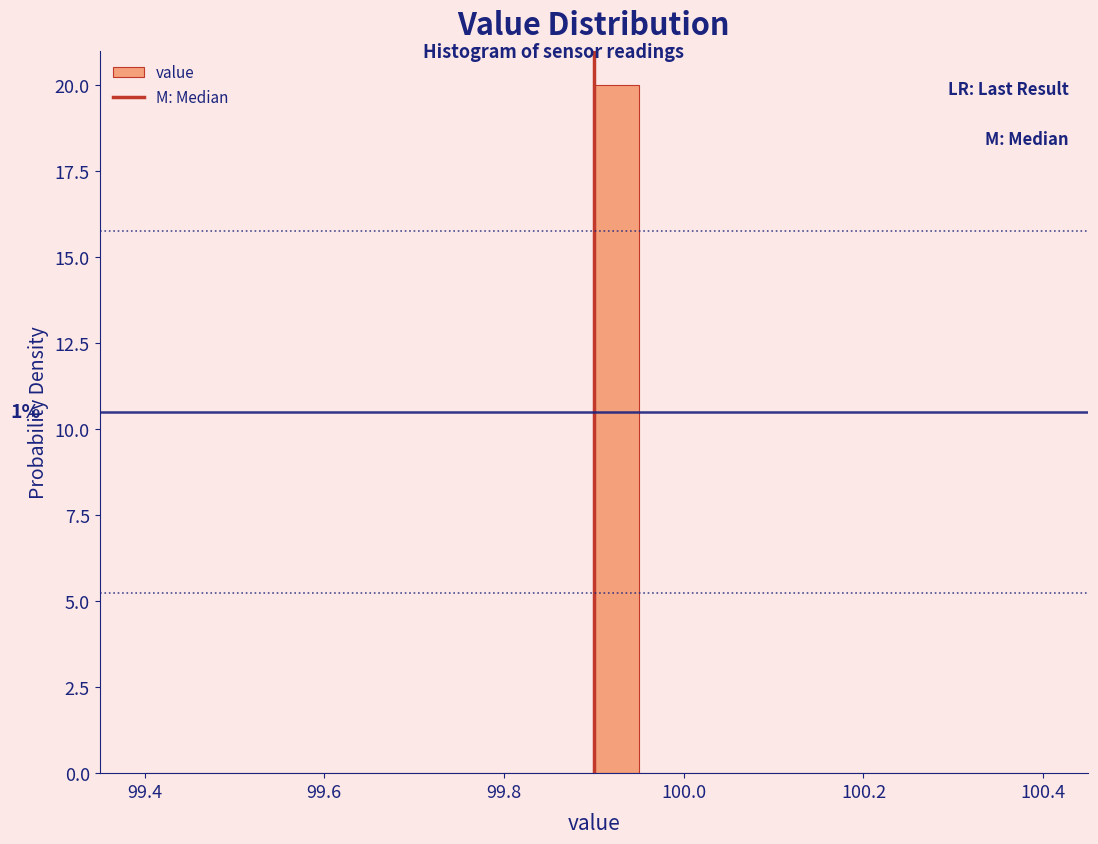

Read against the x-axis, roughly where is the centre of the tallest bar?

99.92